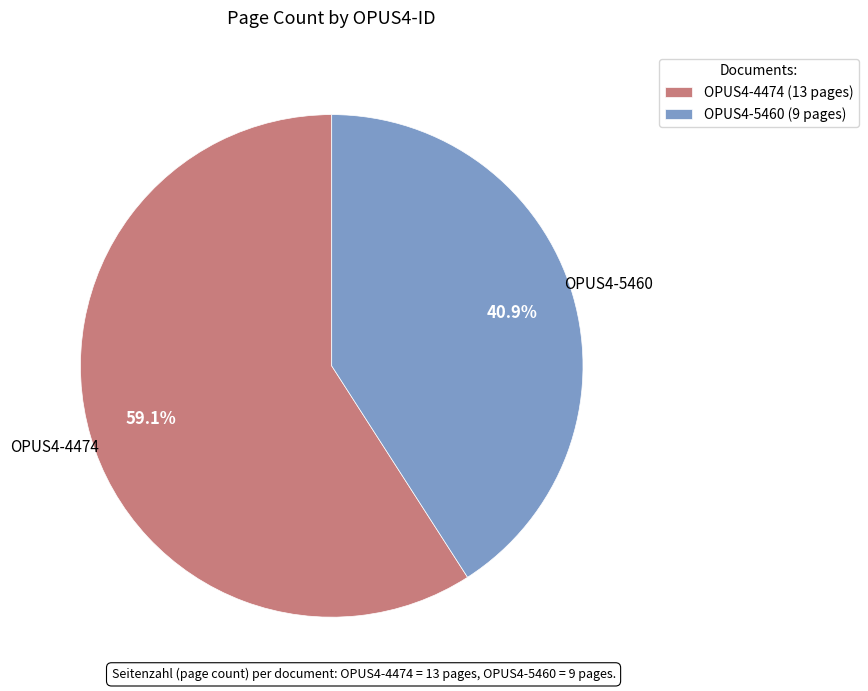

Which category accounts for the majority?

OPUS4-4474